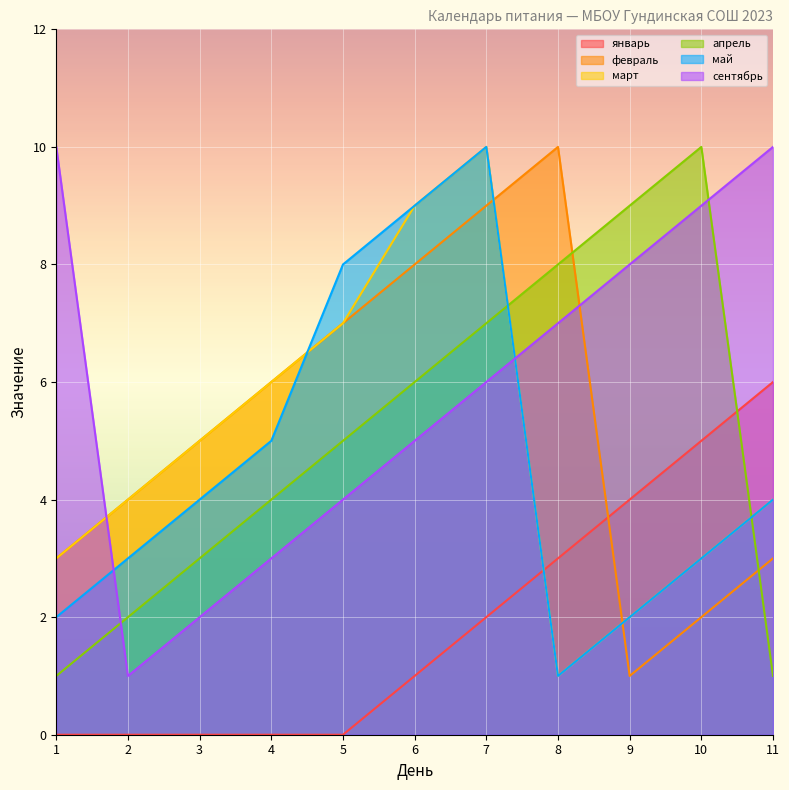

List the labels in order of январь value, largest first.

11, 10, 9, 8, 7, 6, 1, 2, 3, 4, 5